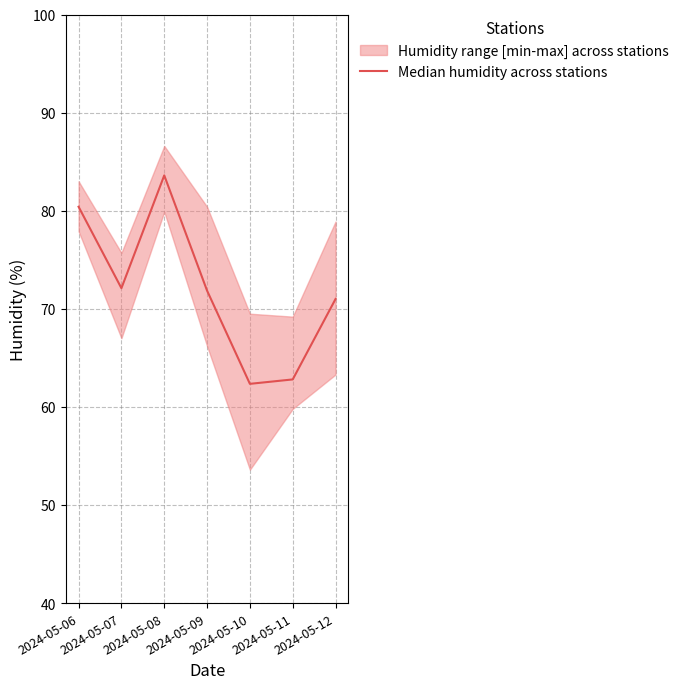

At which category does the data reach its first local peak?

2024-05-08